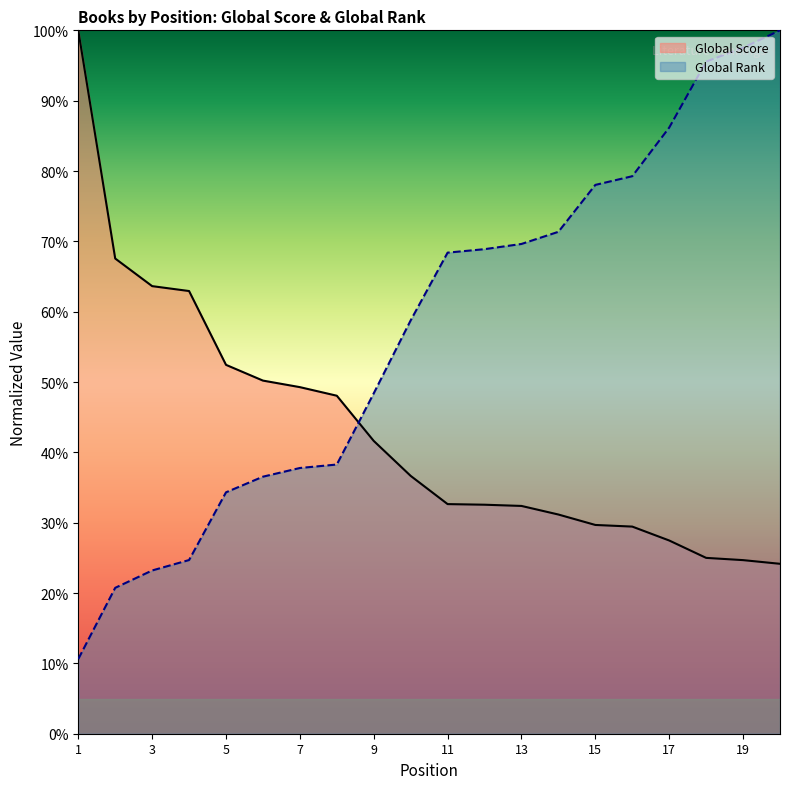

How many data points does each series have?

20